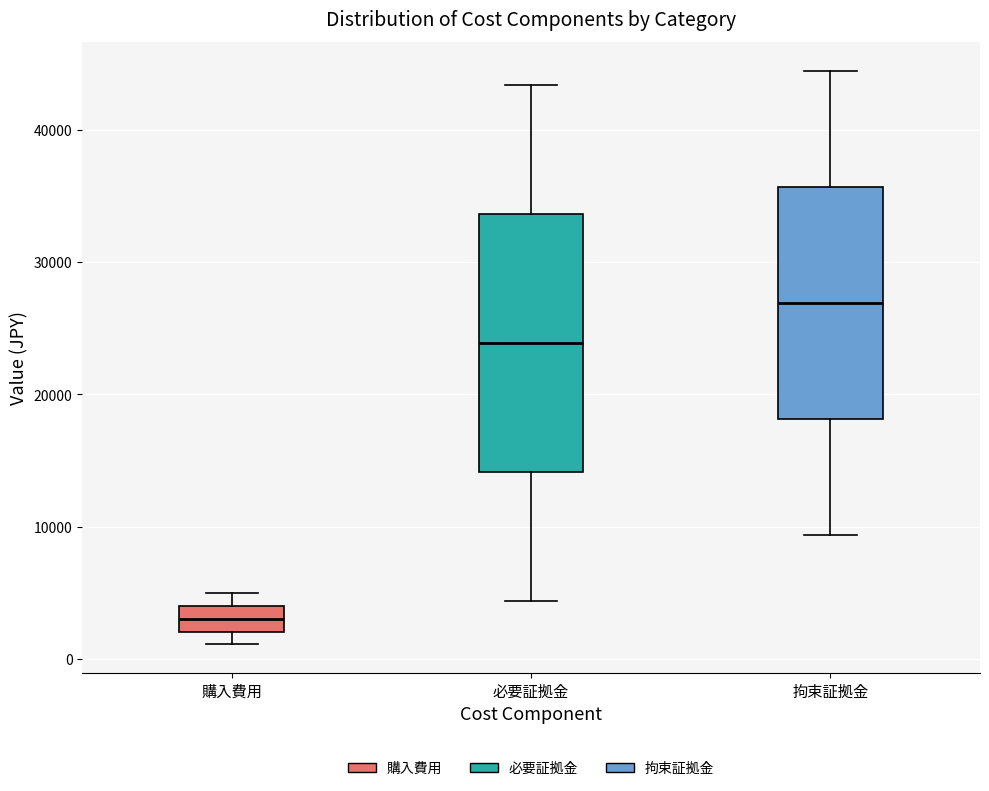

Reading left to right, read every box against the y-axis: the position of its median line, the range the box covers, and the ends of its whiskers. The values are not printed on the chart, so give them approximately, as read against the axis.

購入費用: median 3000, box 2000 to 4000, whiskers 1000 to 5000
必要証拠金: median 24000, box 14000 to 34000, whiskers 4000 to 43000
拘束証拠金: median 27000, box 18000 to 36000, whiskers 9000 to 44000